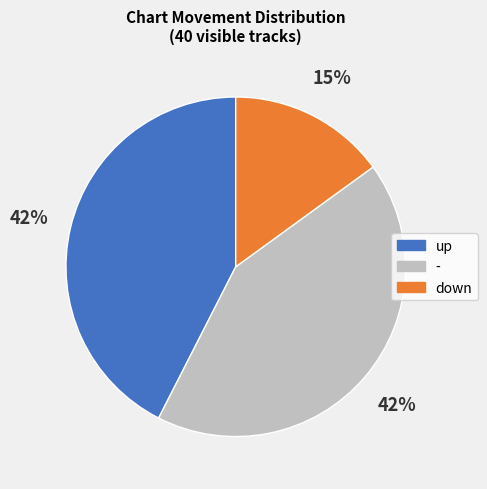

How many segments does this pie chart have?

3